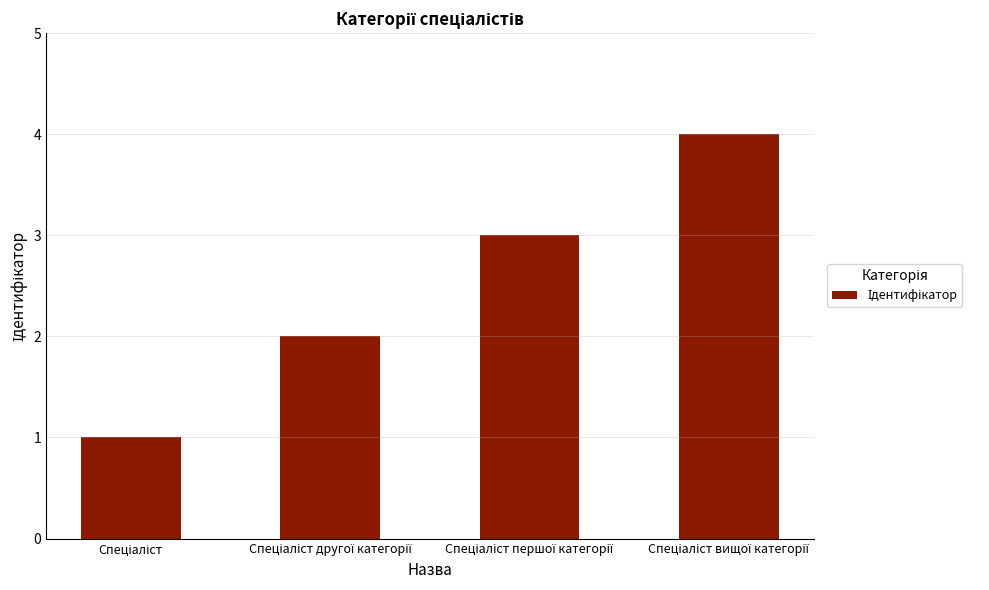

What is the smallest value displayed?

1